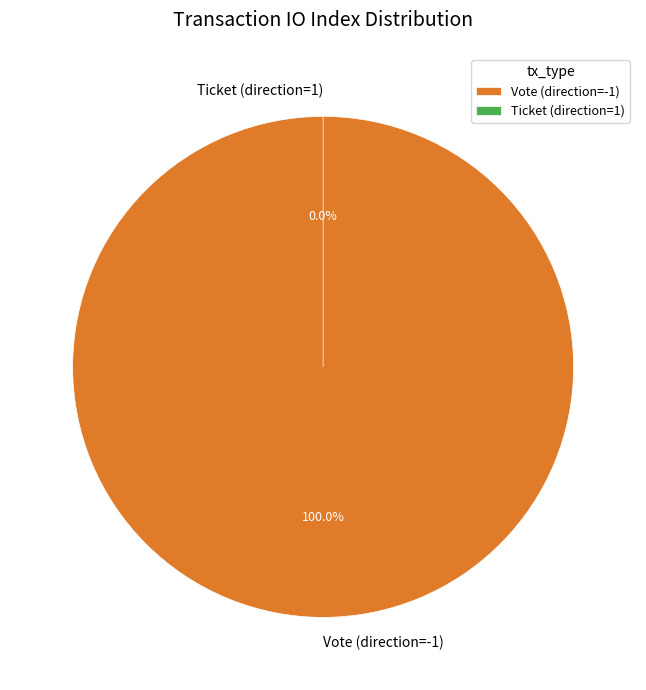

How many segments does this pie chart have?

2